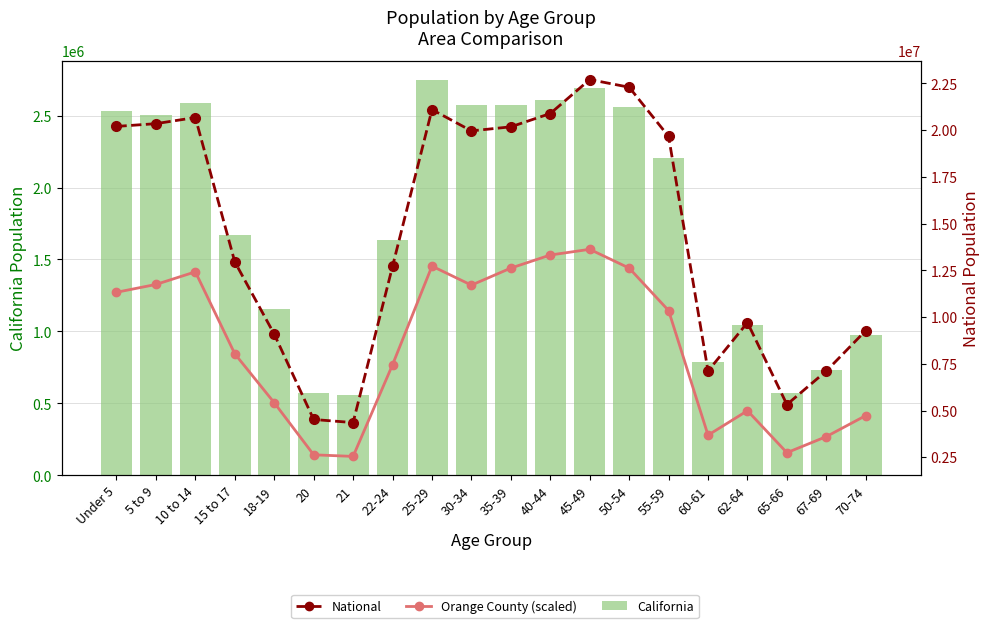

Rank the series by their average value, from highest to lowest.

National, Orange County (scaled), California